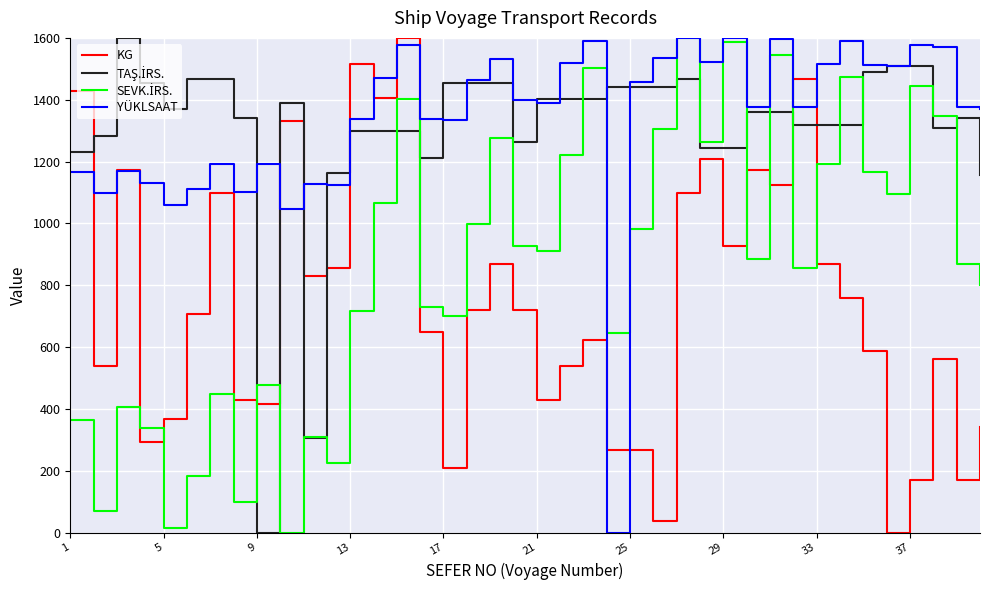

What is the greatest value displayed?

1600.0